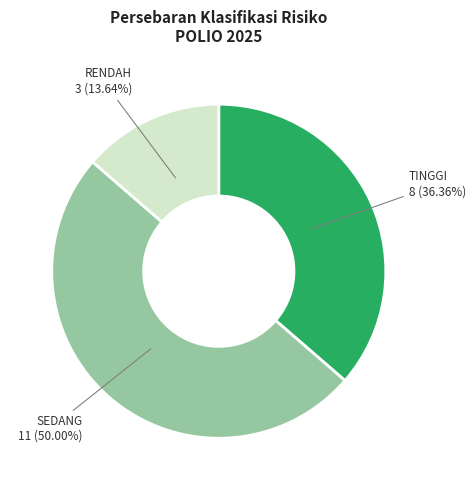

What is the largest slice in the pie chart?

SEDANG